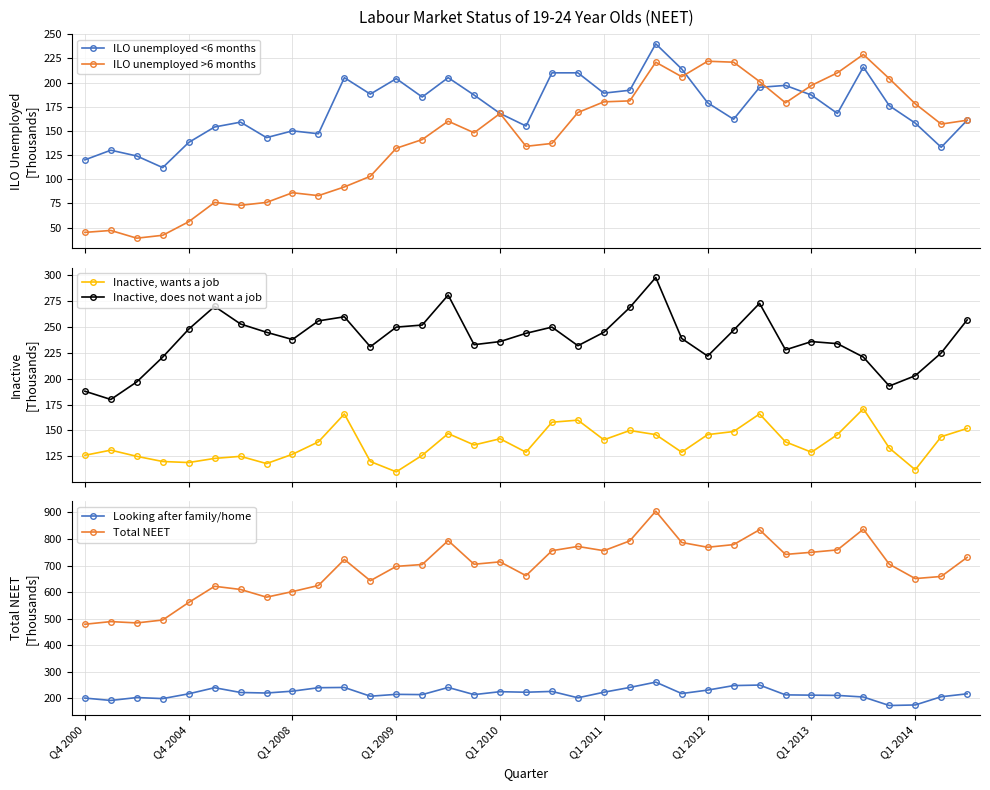

In Total NEET, how many points are higher than both neighbors (excluding endpoints)?

9